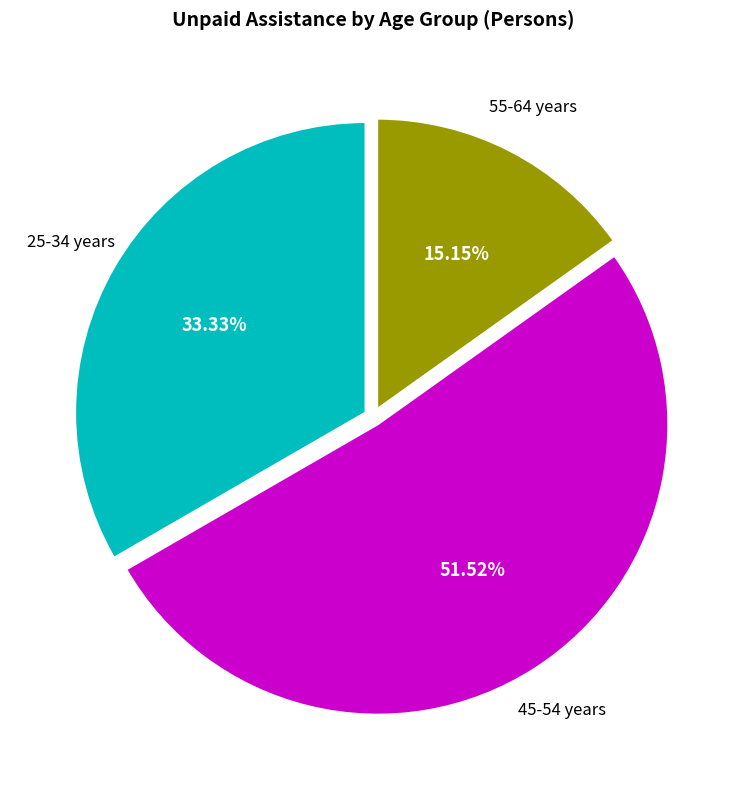

Does any single category account for the majority?

Yes